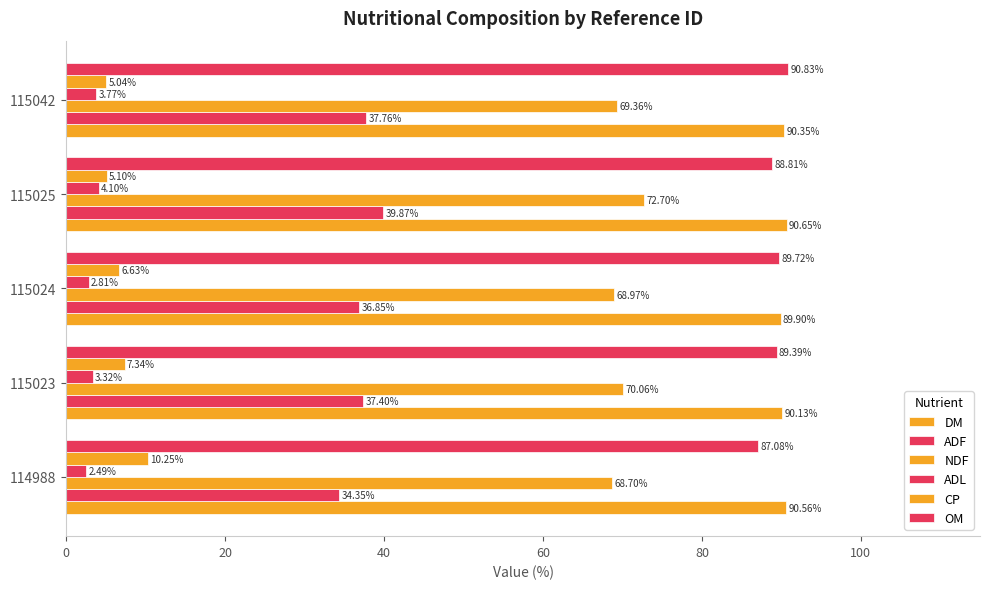

How many categories are shown in the chart?

5